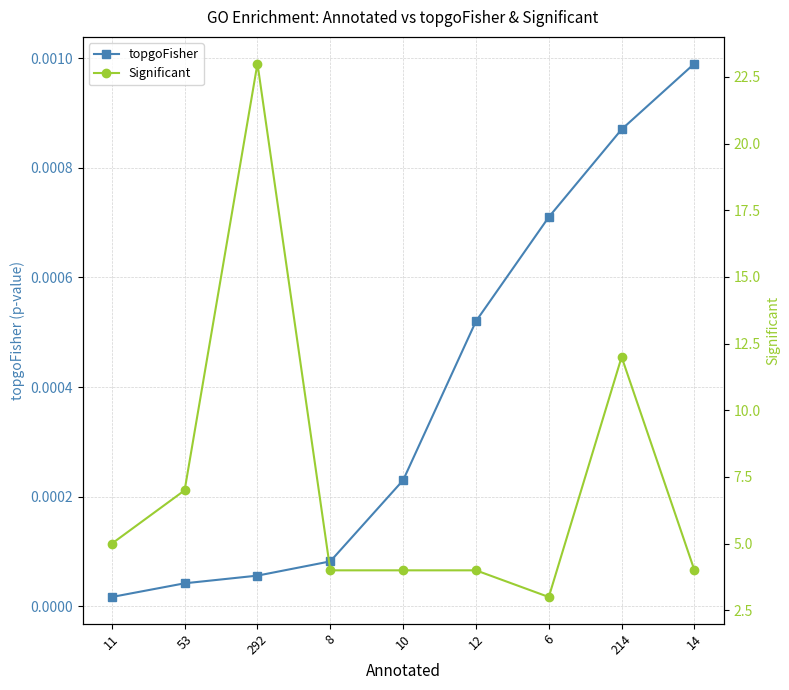

Is the value of topgoFisher at 11 greater than the value of Significant at 292?

No